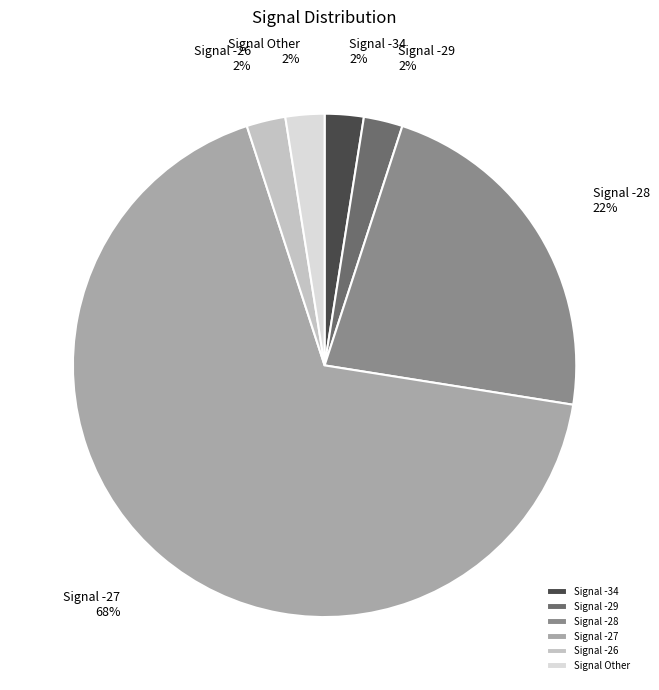

Is it true that Signal -27 is 80% of the pie?

False